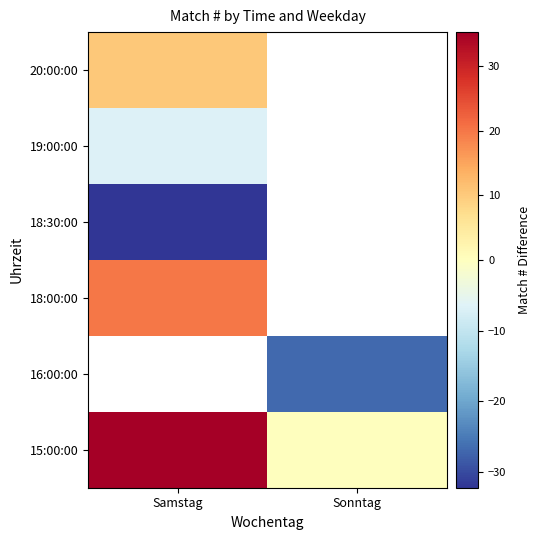

How many negative values does the 16:00:00 series have?

1